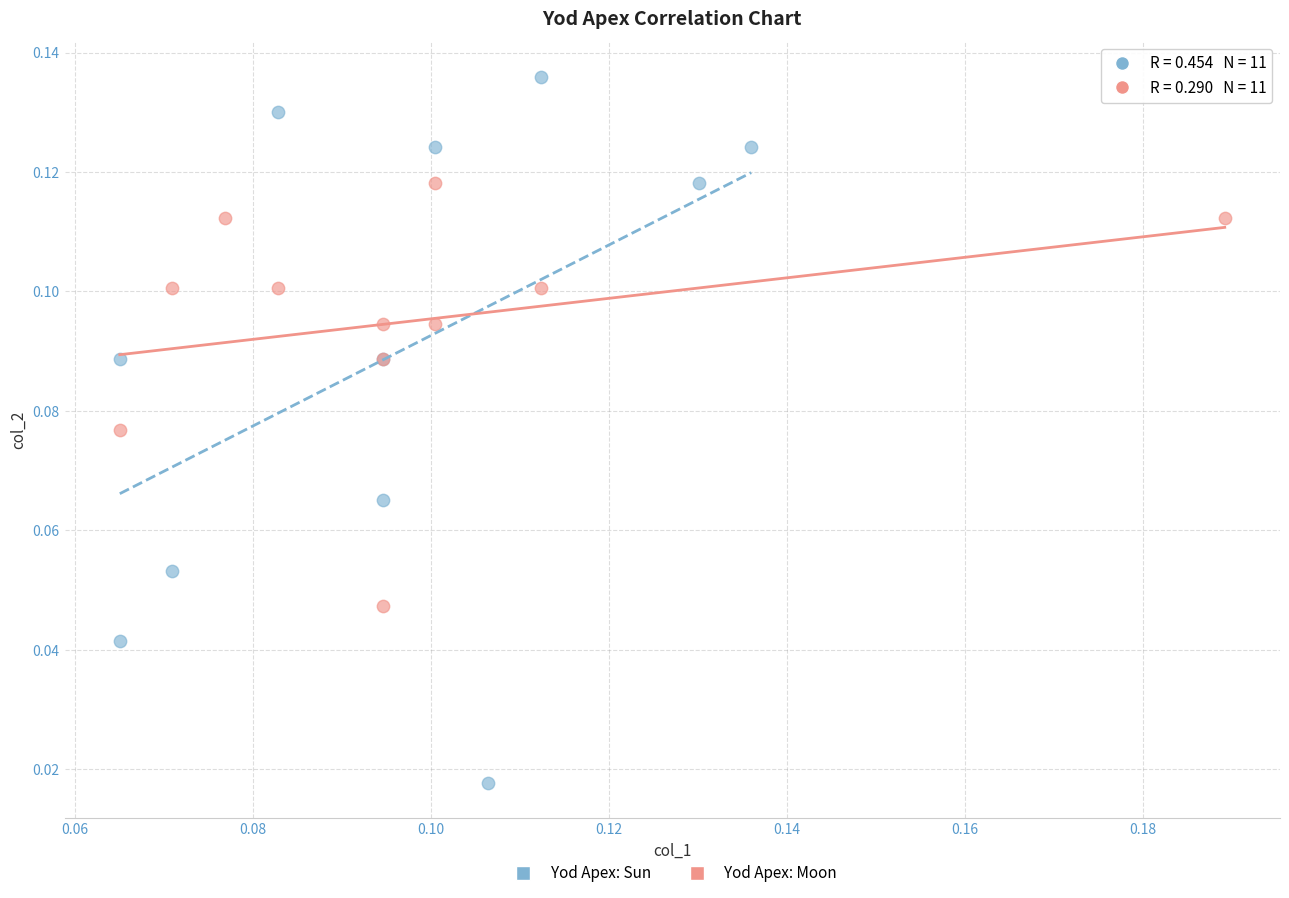

What are all the series names shown in the legend?

Yod Apex: Sun, Yod Apex: Moon